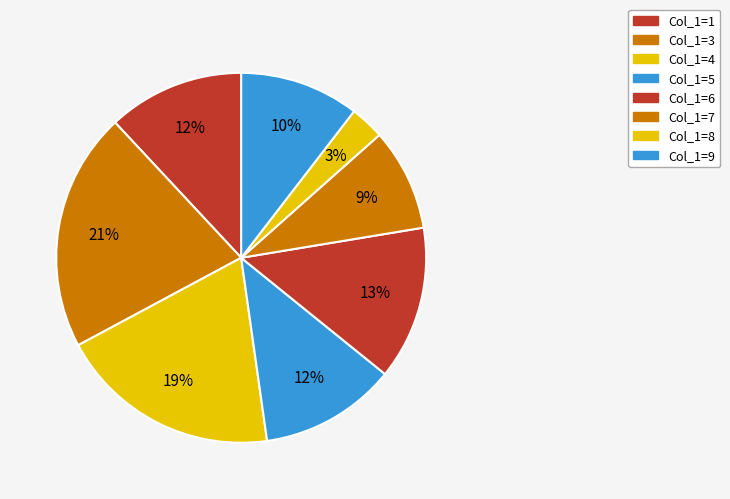

Is there any slice that represents more than half of the pie?

No